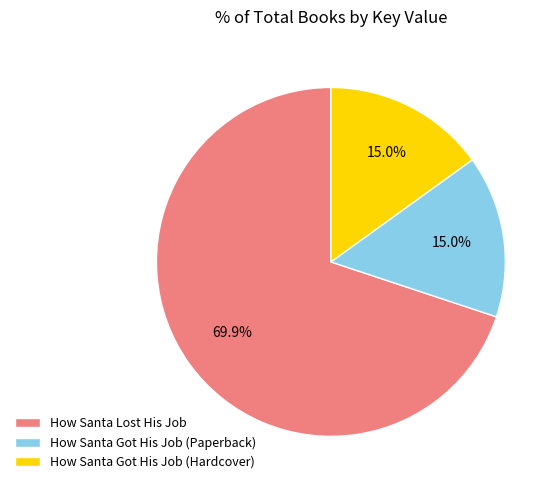

To the nearest percent, what portion does How Santa Got His Job (Hardcover) represent?

15%